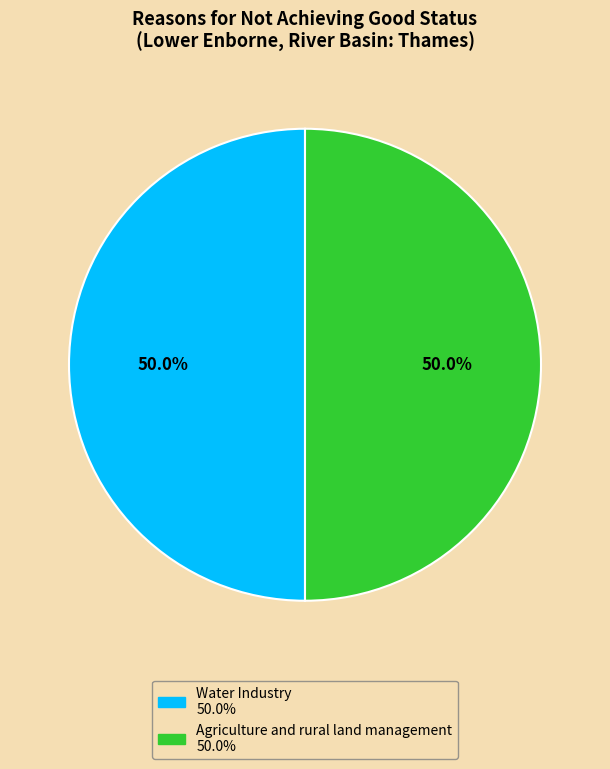

Do Water Industry and Agriculture and rural land management together represent more than half of the pie?

Yes